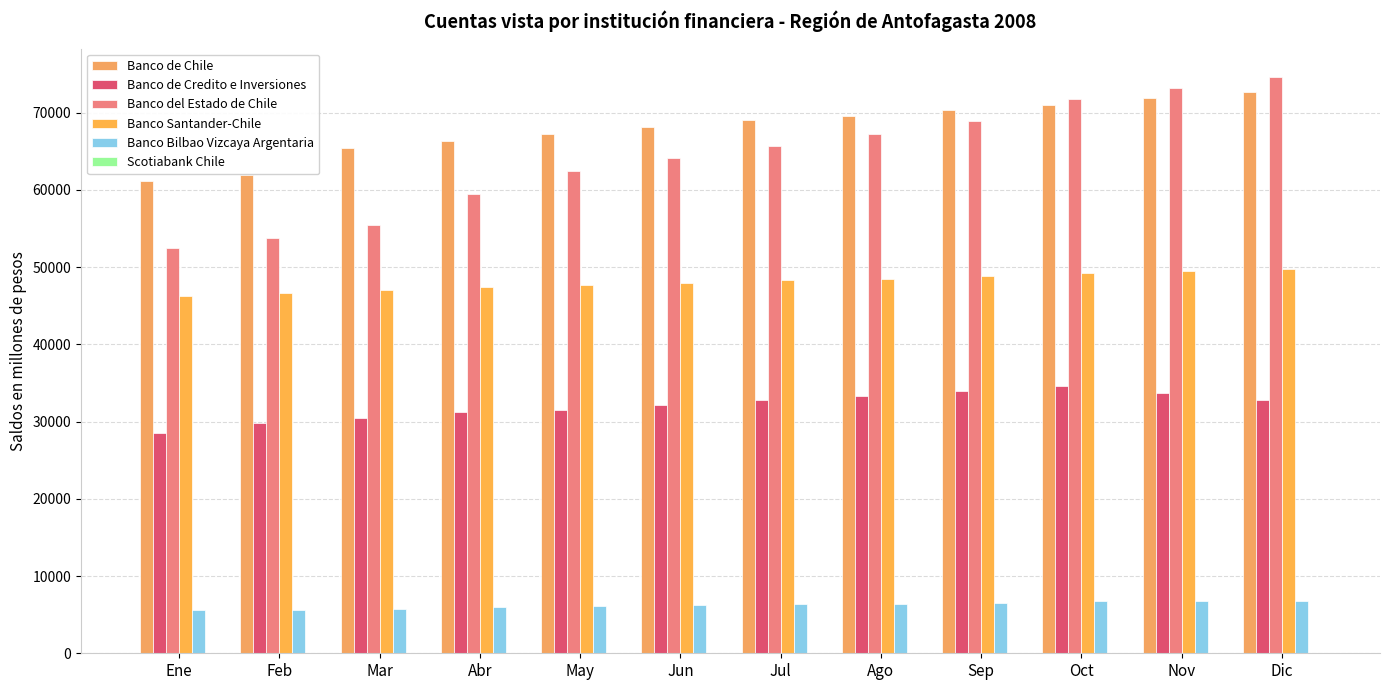

List the series in order of their peak value, highest first.

Banco del Estado de Chile, Banco de Chile, Banco Santander-Chile, Banco de Credito e Inversiones, Banco Bilbao Vizcaya Argentaria, Scotiabank Chile